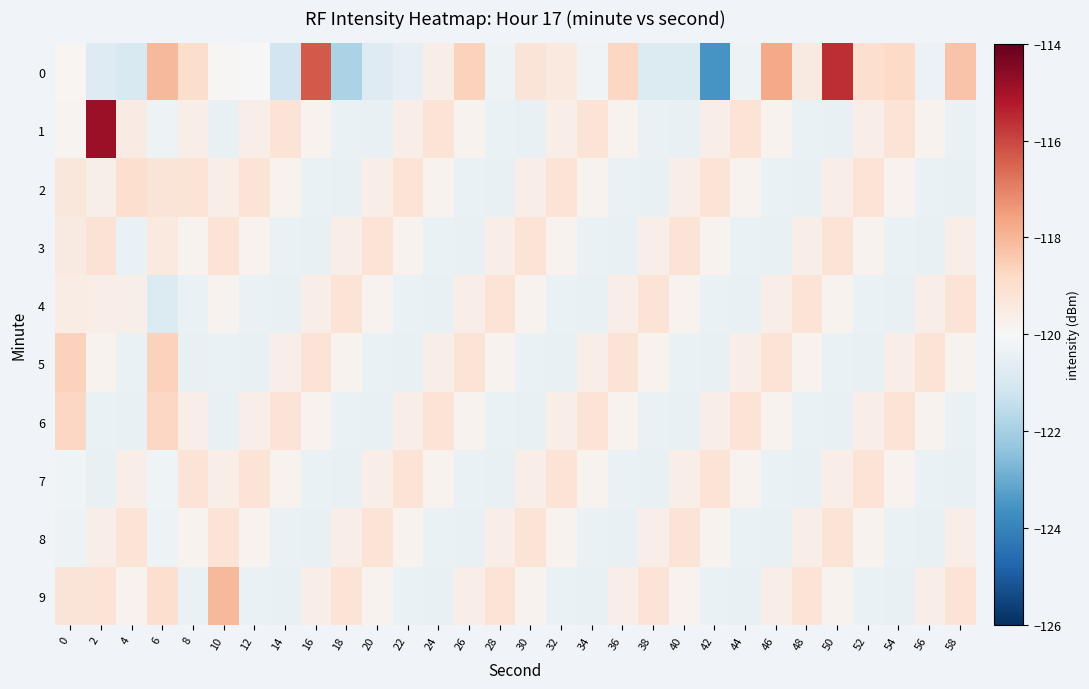

How many categories are shown in the chart?

30